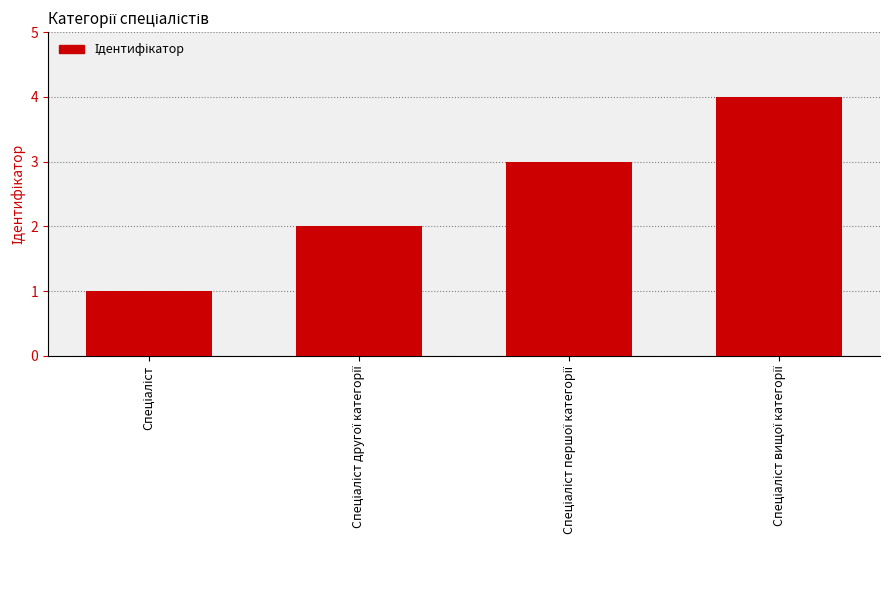

How many categories are shown in the chart?

4